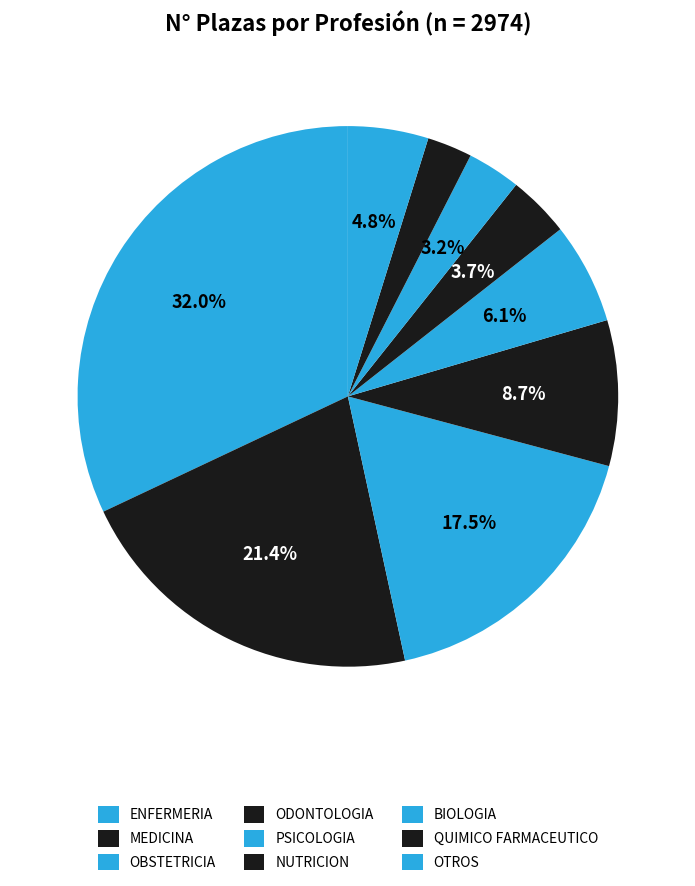

Count the number of slices in the pie.

9